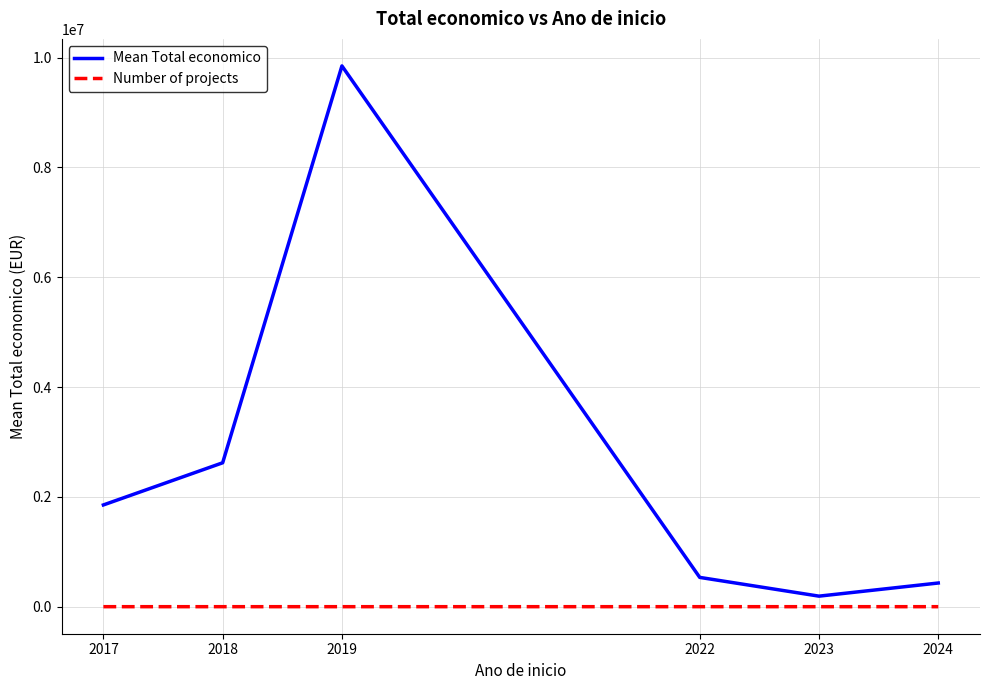

In Mean Total economico, how many points are lower than both neighbors (excluding endpoints)?

1